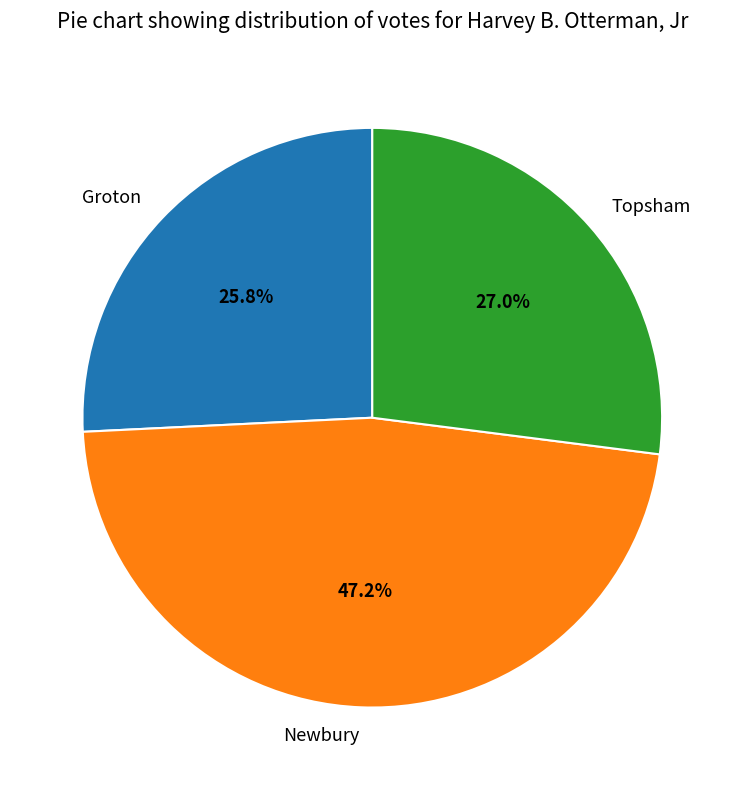

How many segments does this pie chart have?

3